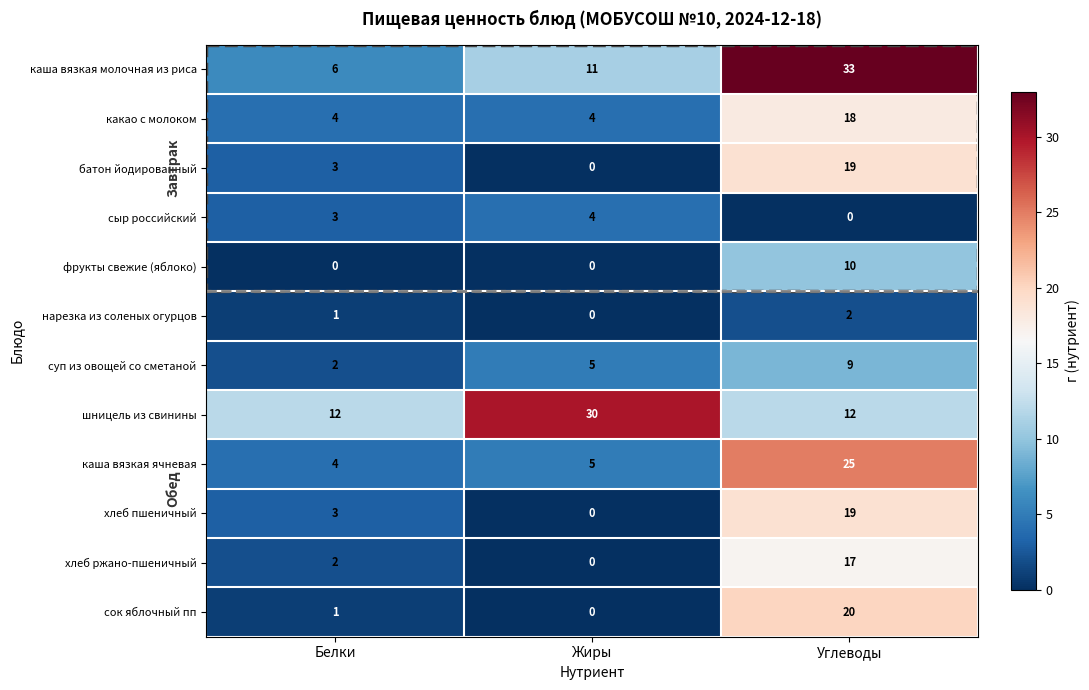

What is the total value across all series at Белки?

41